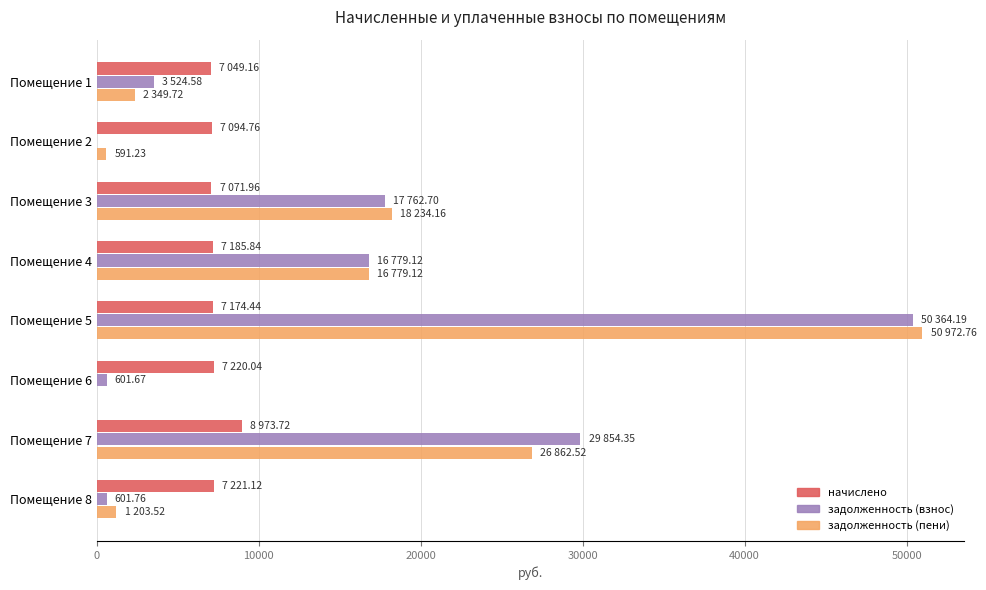

Which series changed the most between Помещение 3 and Помещение 8?

задолженность (взнос)